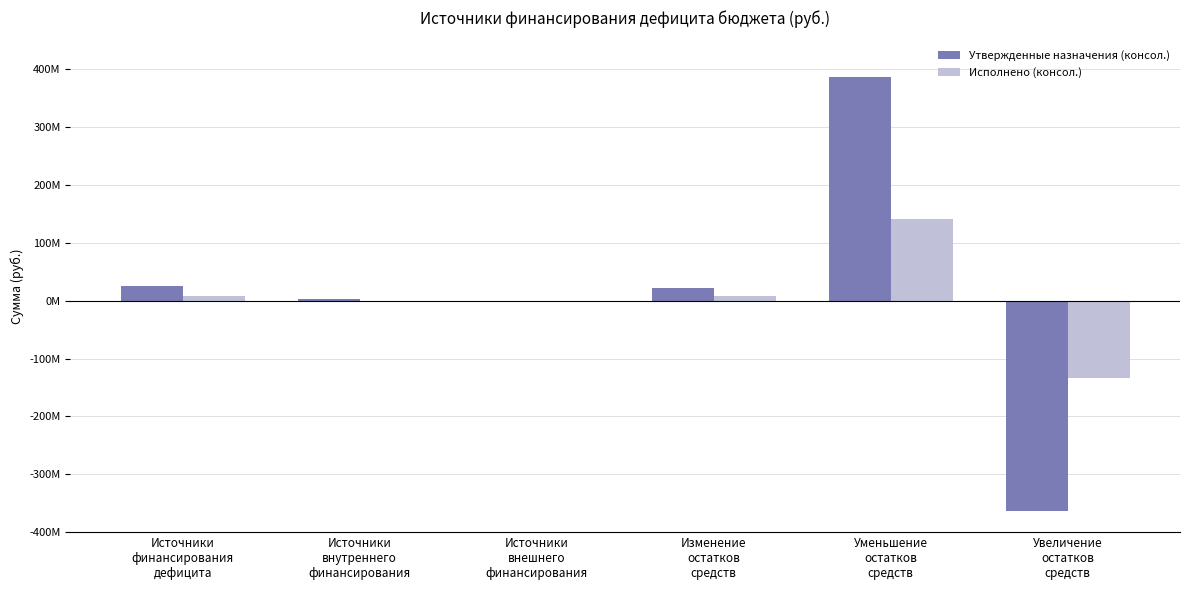

What are all the series names shown in the legend?

Утвержденные назначения (консол.), Исполнено (консол.)